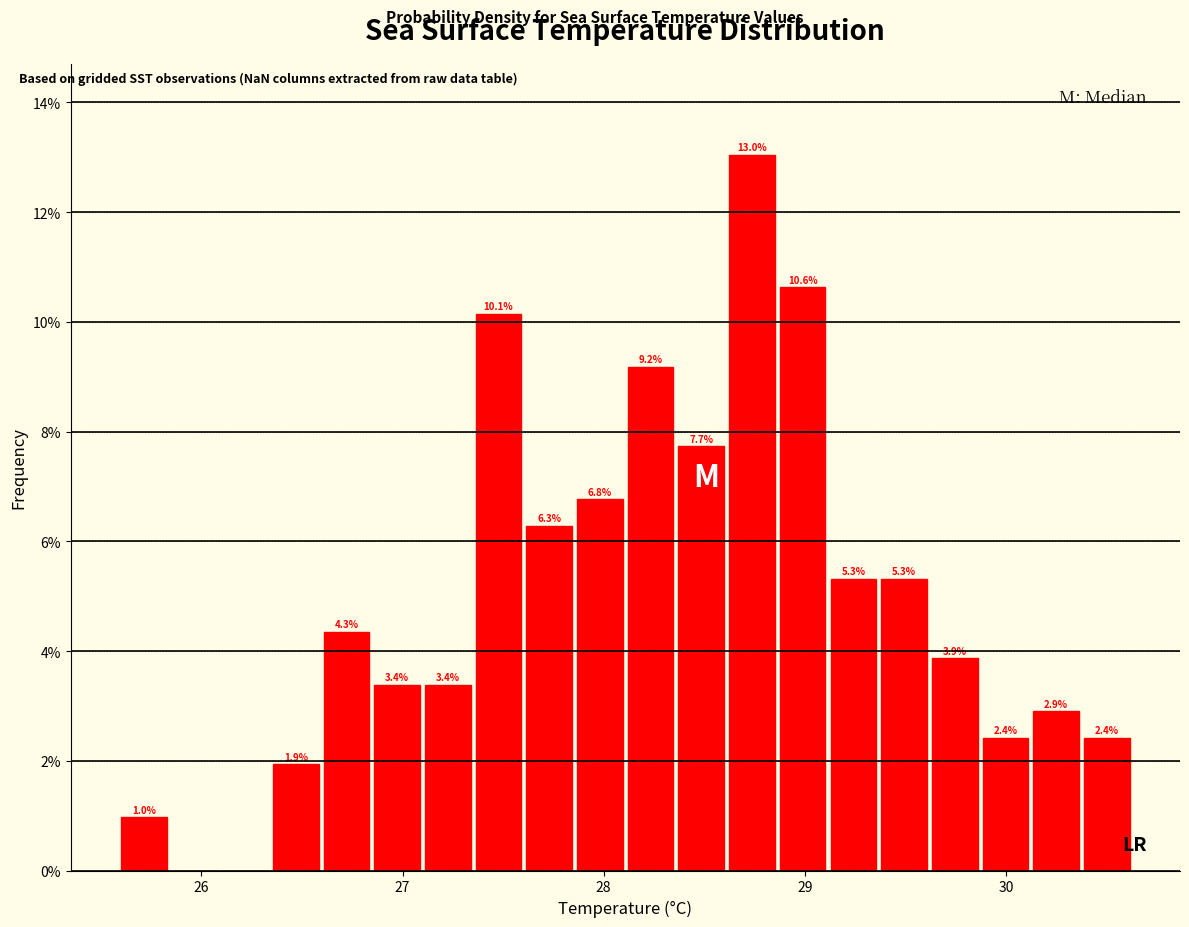

Read against the x-axis, roughly where is the centre of the tallest bar?

28.7